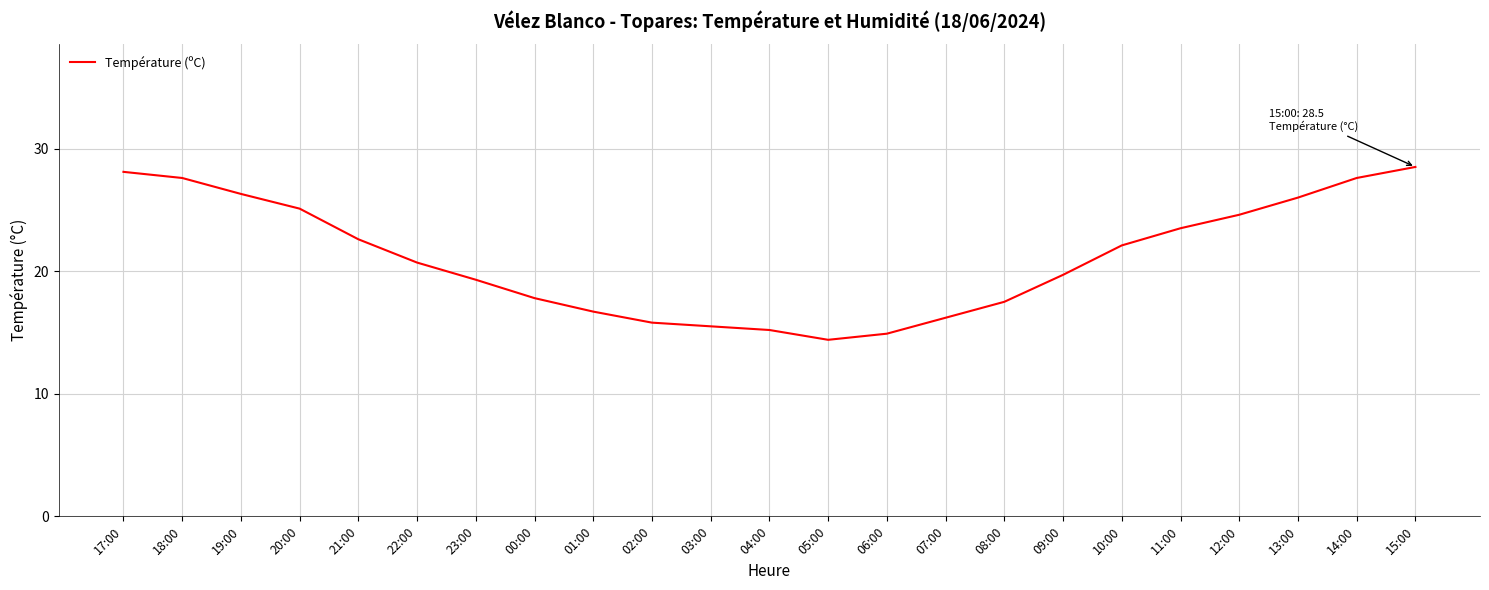

What position from the right is 07:00?

9